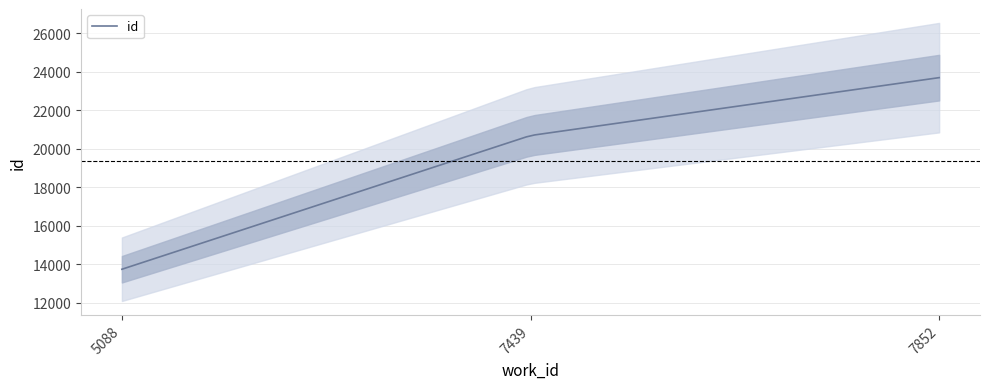

Reading left to right, extract all data points from this chart.

13740	20685	23691